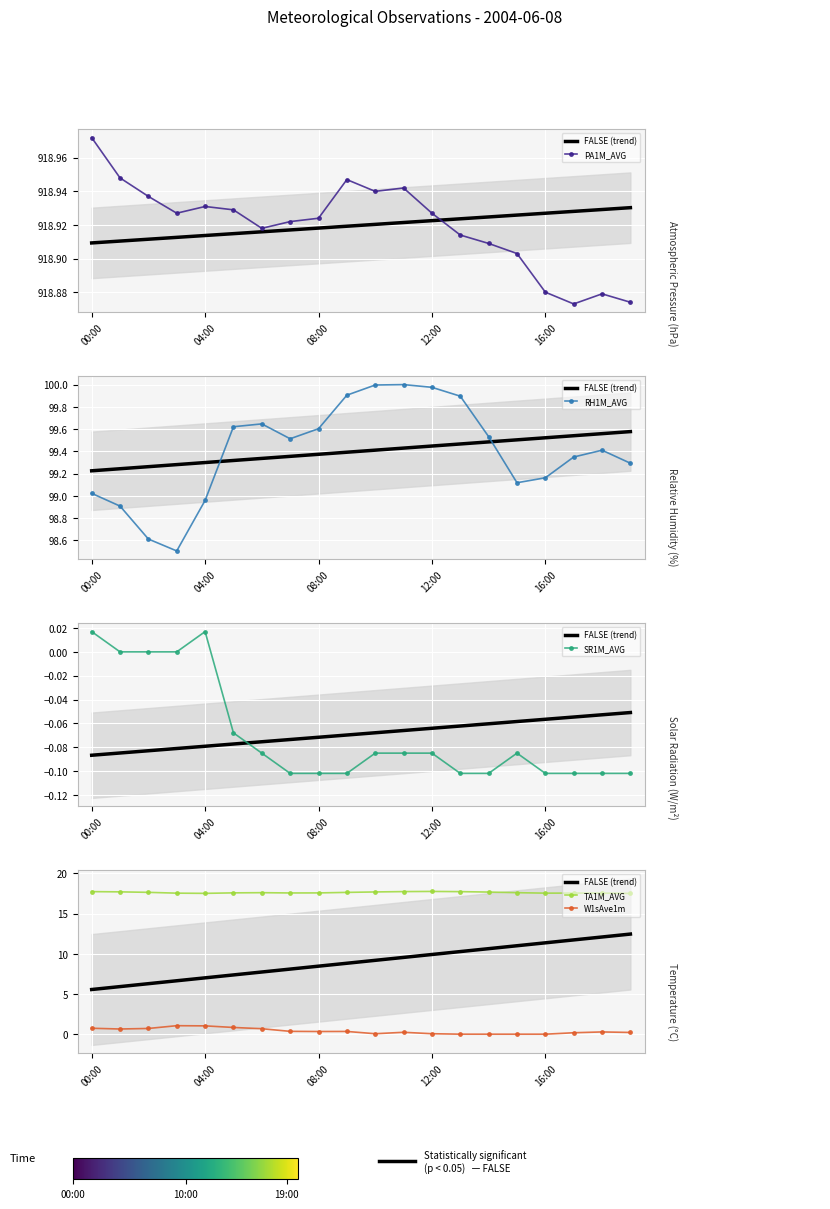

What is the average value of the TA1M_AVG series?

17.6